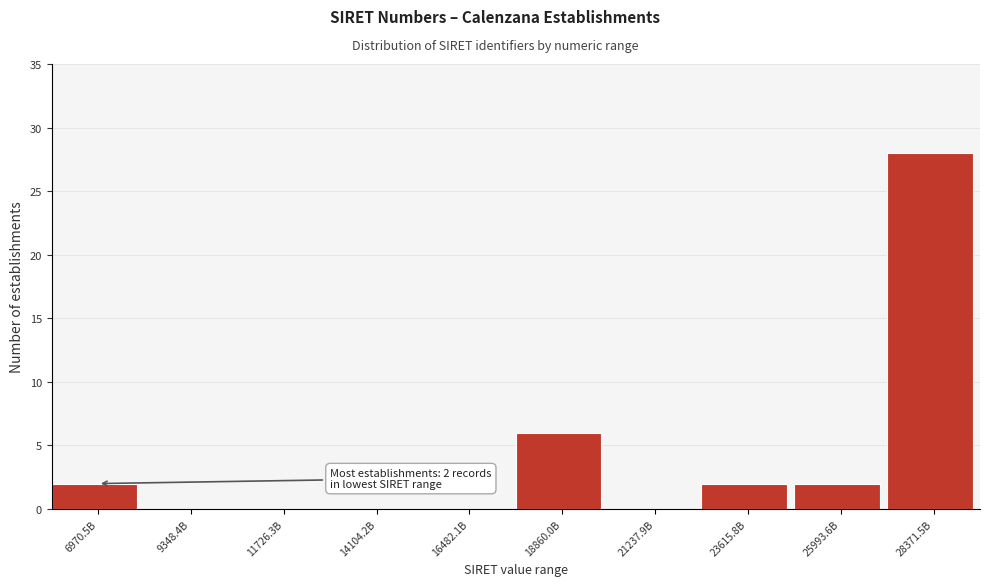

Reading left to right, what are all the values shown in this chart?

6970.5B=2	9348.4B=0	11726.3B=0	14104.2B=0	16482.1B=0	18860.0B=6	21237.9B=0	23615.8B=2	25993.6B=2	28371.5B=28